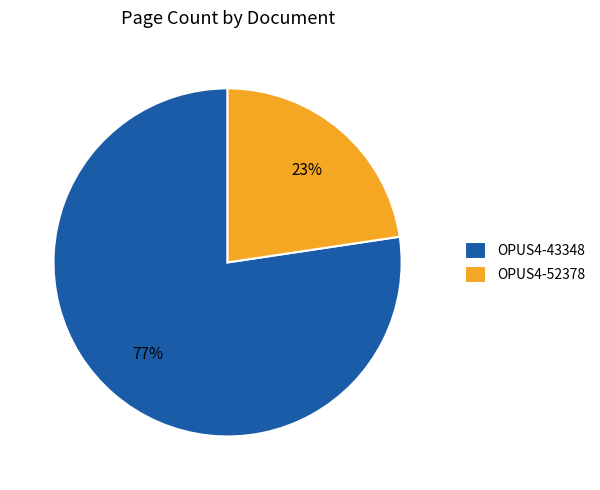

Is it true that OPUS4-43348 is 90% of the pie?

False